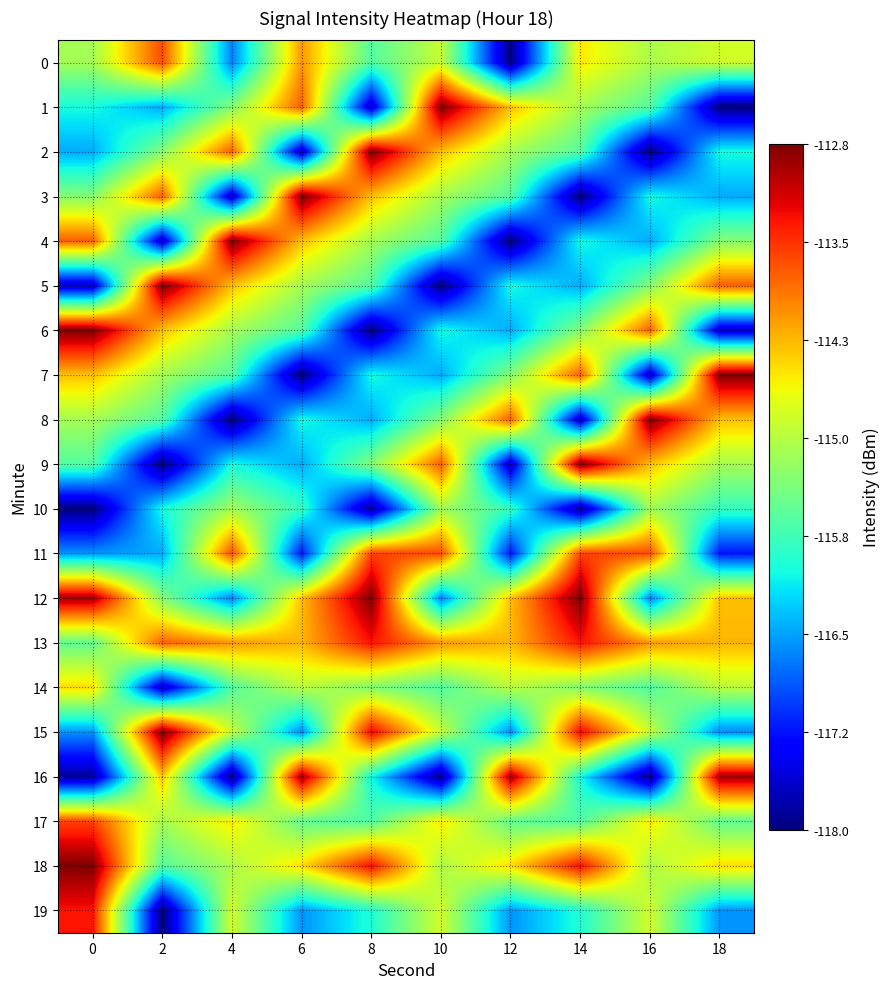

At how many categories does at least one series exceed -113?

10